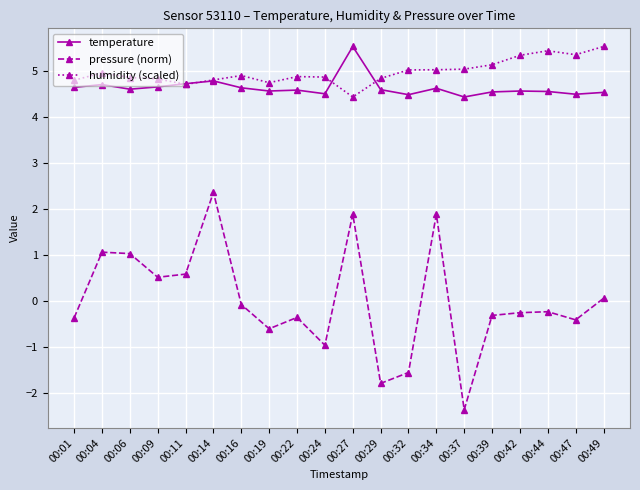

Rank the series at 00:24 from highest to lowest value.

humidity (scaled), temperature, pressure (norm)